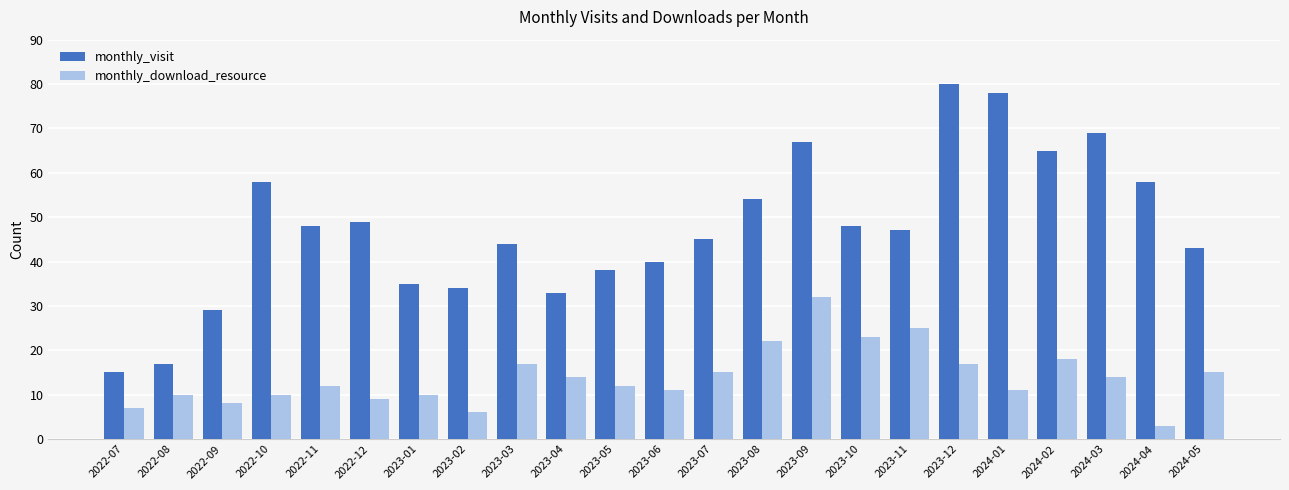

Which series changed the most between 2023-10 and 2023-12?

monthly_visit